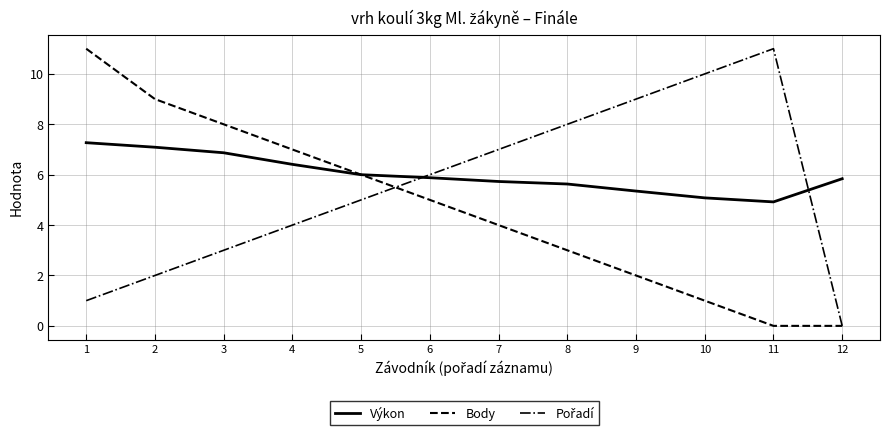

At how many categories does at least one series exceed 0?

12